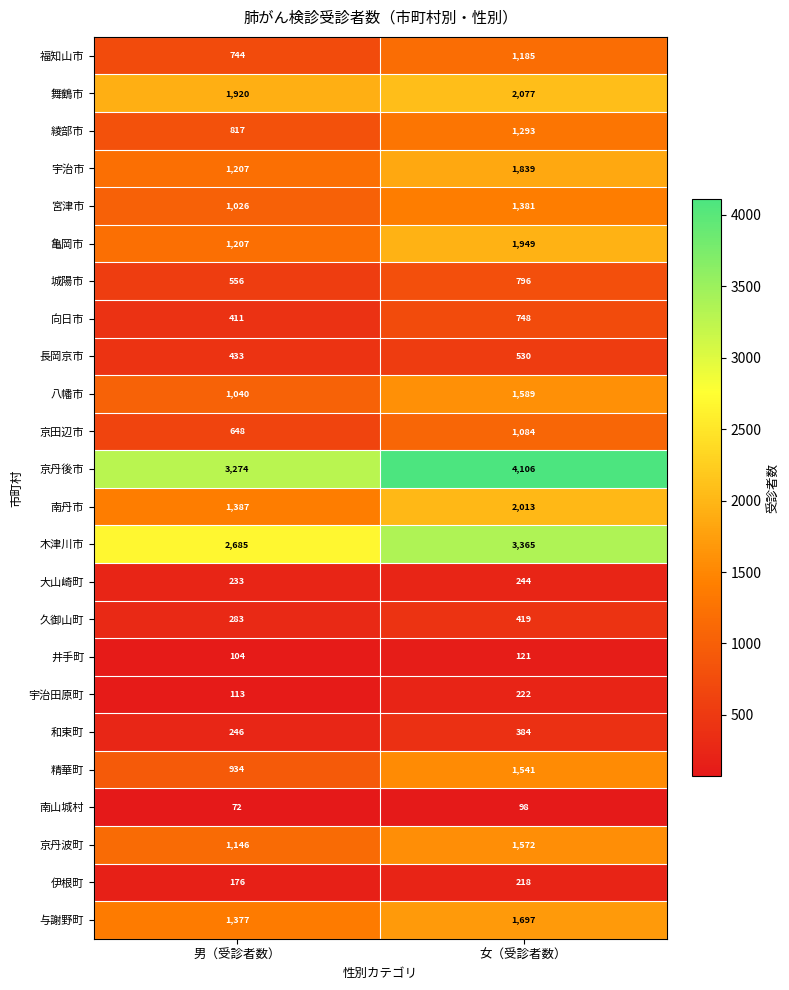

At 女（受診者数）, list the series in order from largest to smallest.

京丹後市, 木津川市, 舞鶴市, 南丹市, 亀岡市, 宇治市, 与謝野町, 八幡市, 京丹波町, 精華町, 宮津市, 綾部市, 福知山市, 京田辺市, 城陽市, 向日市, 長岡京市, 久御山町, 和束町, 大山崎町, 宇治田原町, 伊根町, 井手町, 南山城村